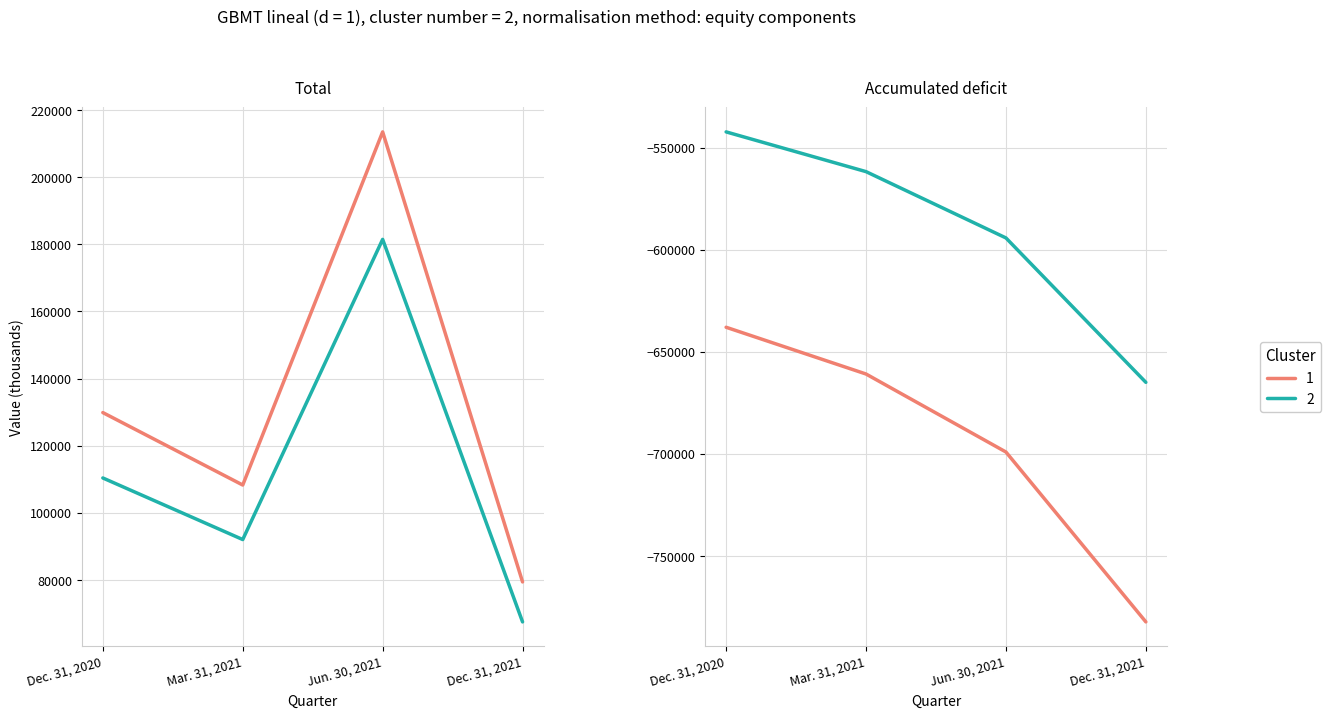

Which label corresponds to the smallest value in the chart?

Dec. 31, 2021